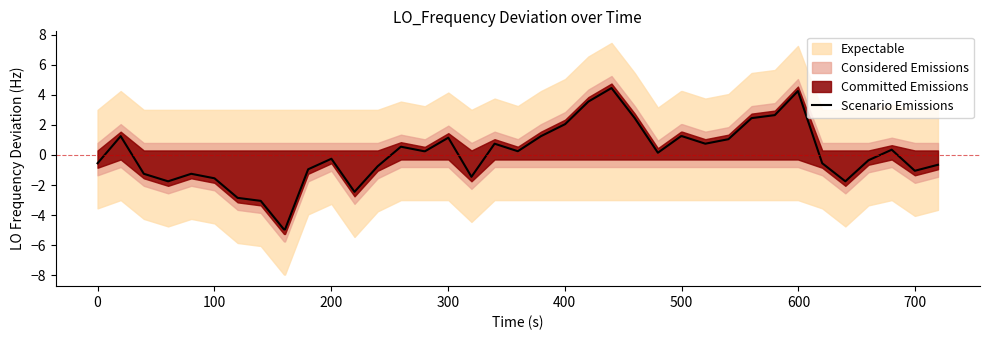

True or false: there are more than 0 points higher than both neighbors.

True